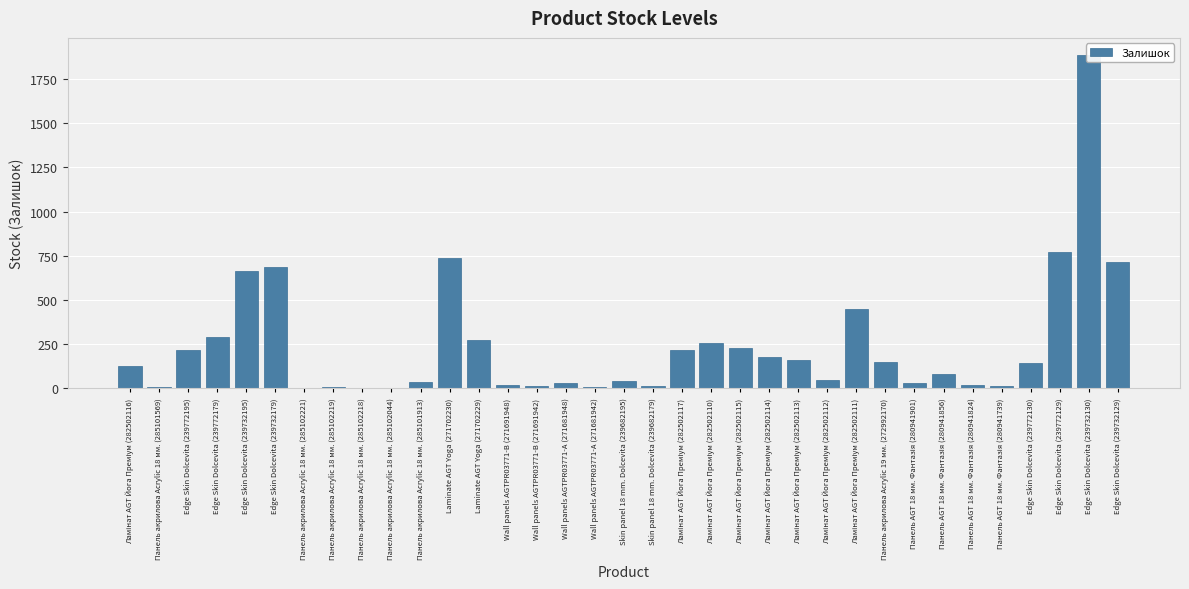

List the labels in order of value, smallest first.

Панель акрилова Acrylic 18 мм. (285102044), Панель акрилова Acrylic 18 мм. (285102218), Панель акрилова Acrylic 18 мм. (285102221), Панель акрилова Acrylic 18 мм. (285101569), Панель акрилова Acrylic 18 мм. (285102219), Wall panels AGTPR03771-А (271681942), Панель AGT 18 мм. Фантазія (280941739), Wall panels AGTPR03771-B (271691942), Skin panel 18 mm. Dolcevita (239682179), Панель AGT 18 мм. Фантазія (280941824), Wall panels AGTPR03771-B (271691948), Wall panels AGTPR03771-А (271681948), Панель AGT 18 мм. Фантазія (280941901), Панель акрилова Acrylic 18 мм. (285101913), Skin panel 18 mm. Dolcevita (239682195), Ламінат AGT Йога Преміум (282502112), Панель AGT 18 мм. Фантазія (280941856), Ламінат AGT Йога Преміум (282502116), Edge Skin Dolcevita (239772130), Панель акрилова Acrylic 19 мм. (272992170), Ламінат AGT Йога Преміум (282502113), Ламінат AGT Йога Преміум (282502114), Ламінат AGT Йога Преміум (282502117), Edge Skin Dolcevita (239772195), Ламінат AGT Йога Преміум (282502115), Ламінат AGT Йога Преміум (282502110), Laminate AGT Yoga (271702229), Edge Skin Dolcevita (239772179), Ламінат AGT Йога Преміум (282502111), Edge Skin Dolcevita (239732195), Edge Skin Dolcevita (239732179), Edge Skin Dolcevita (239732129), Laminate AGT Yoga (271702230), Edge Skin Dolcevita (239772129), Edge Skin Dolcevita (239732130)